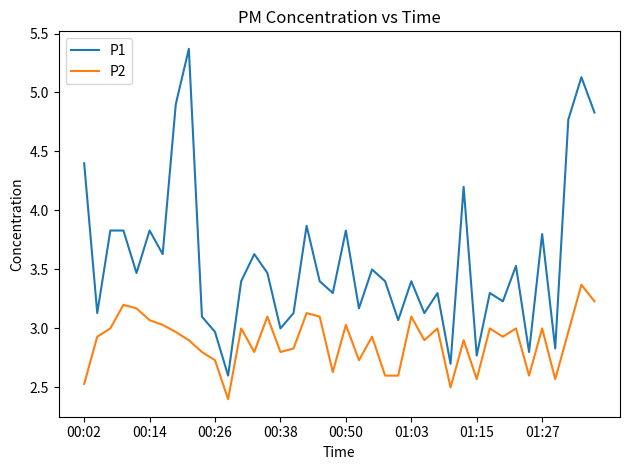

Which series has the largest total across all categories?

P1